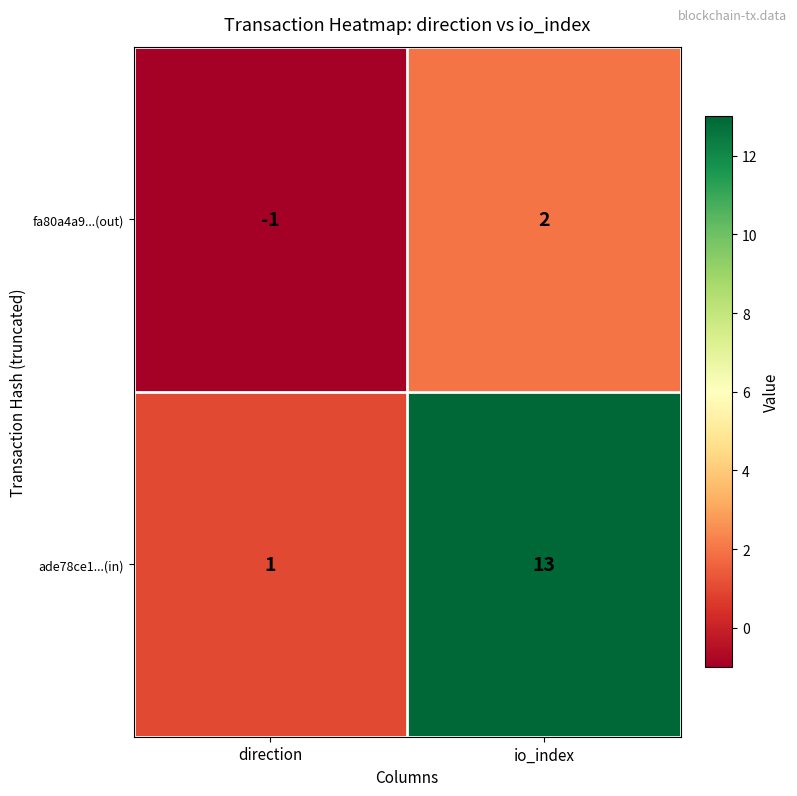

At which category does the chart reach its peak across all series?

io_index